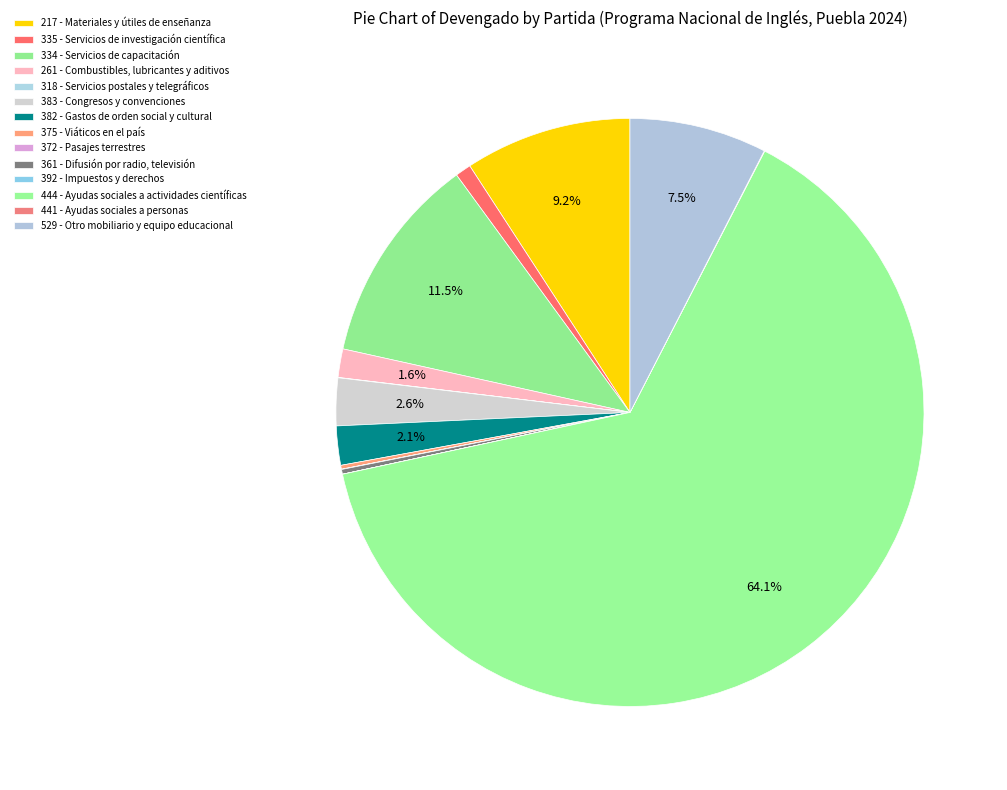

What is the smallest slice in the pie chart?

392 - Impuestos y derechos